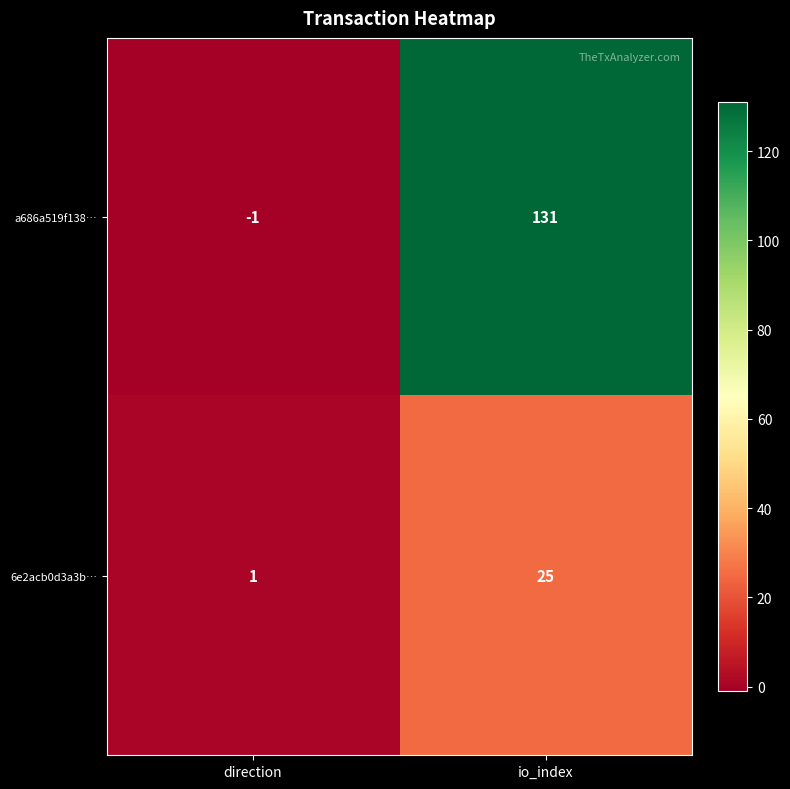

At which label does a686a519f138… reach its minimum?

direction